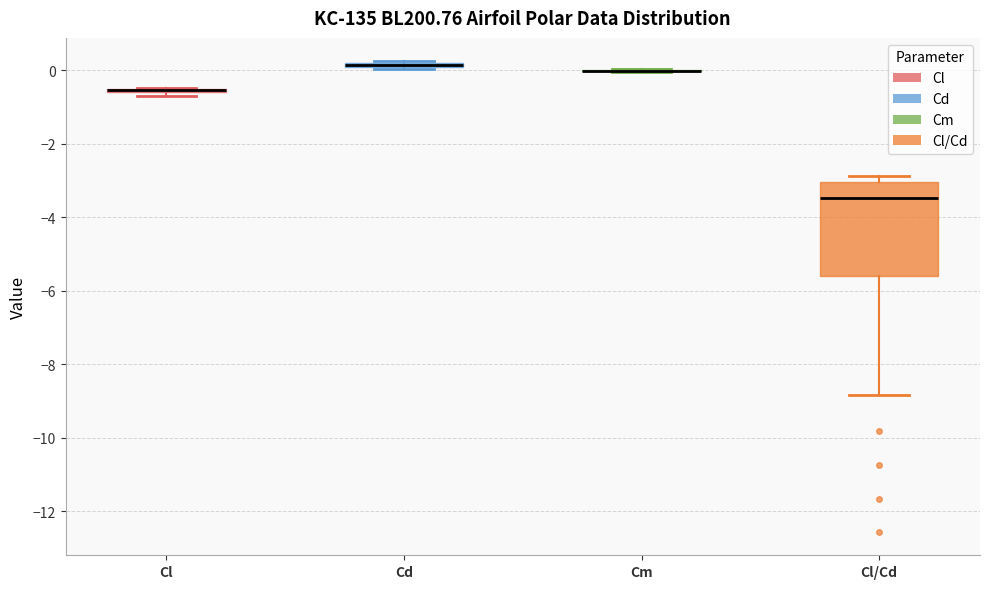

Where is the lower edge of the box for Cd on the y-axis? The values are not printed on the chart, so give them approximately, as read against the axis.

0.0